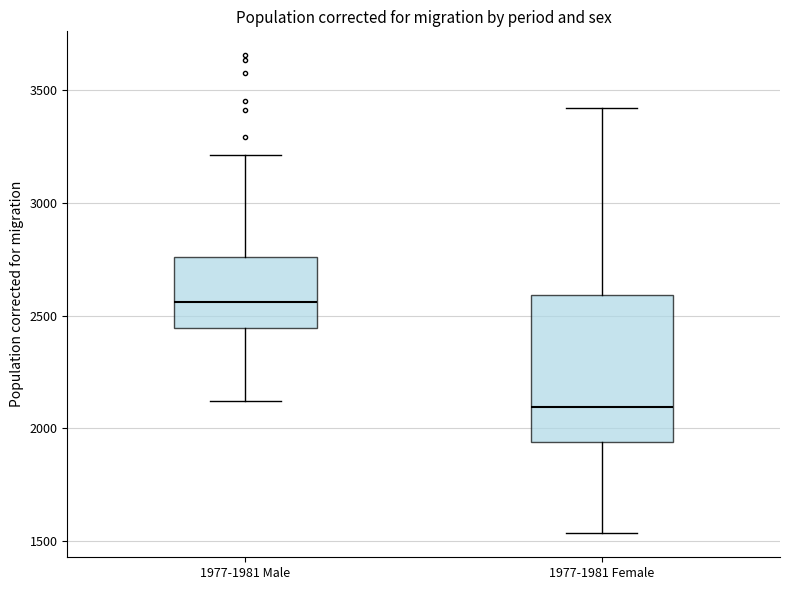

Reading left to right, read every box against the y-axis: the position of its median line, the range the box covers, and the ends of its whiskers. The values are not printed on the chart, so give them approximately, as read against the axis.

1977-1981 Male: median 2550, box 2450 to 2750, whiskers 2100 to 3200
1977-1981 Female: median 2100, box 1950 to 2600, whiskers 1550 to 3400